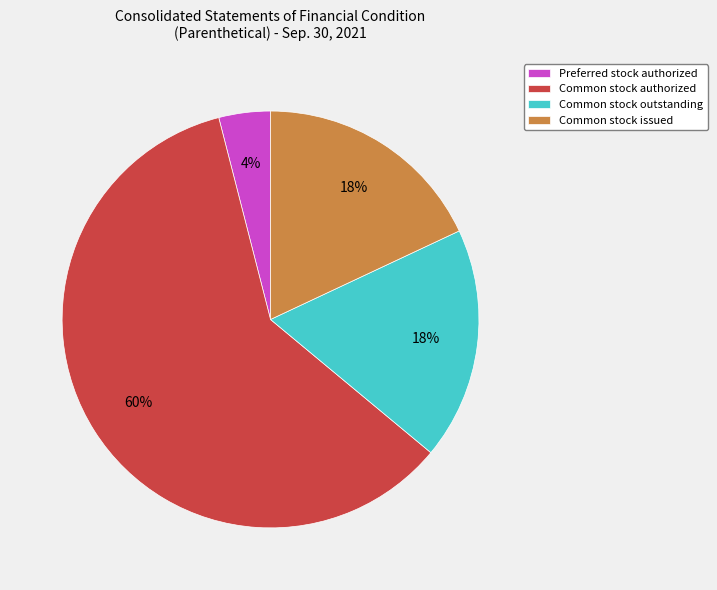

To the nearest percent, what is the difference between the largest and smallest slice percentages?

56%